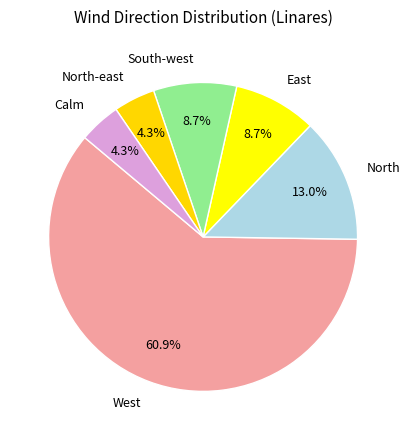

What is the largest slice in the pie chart?

West